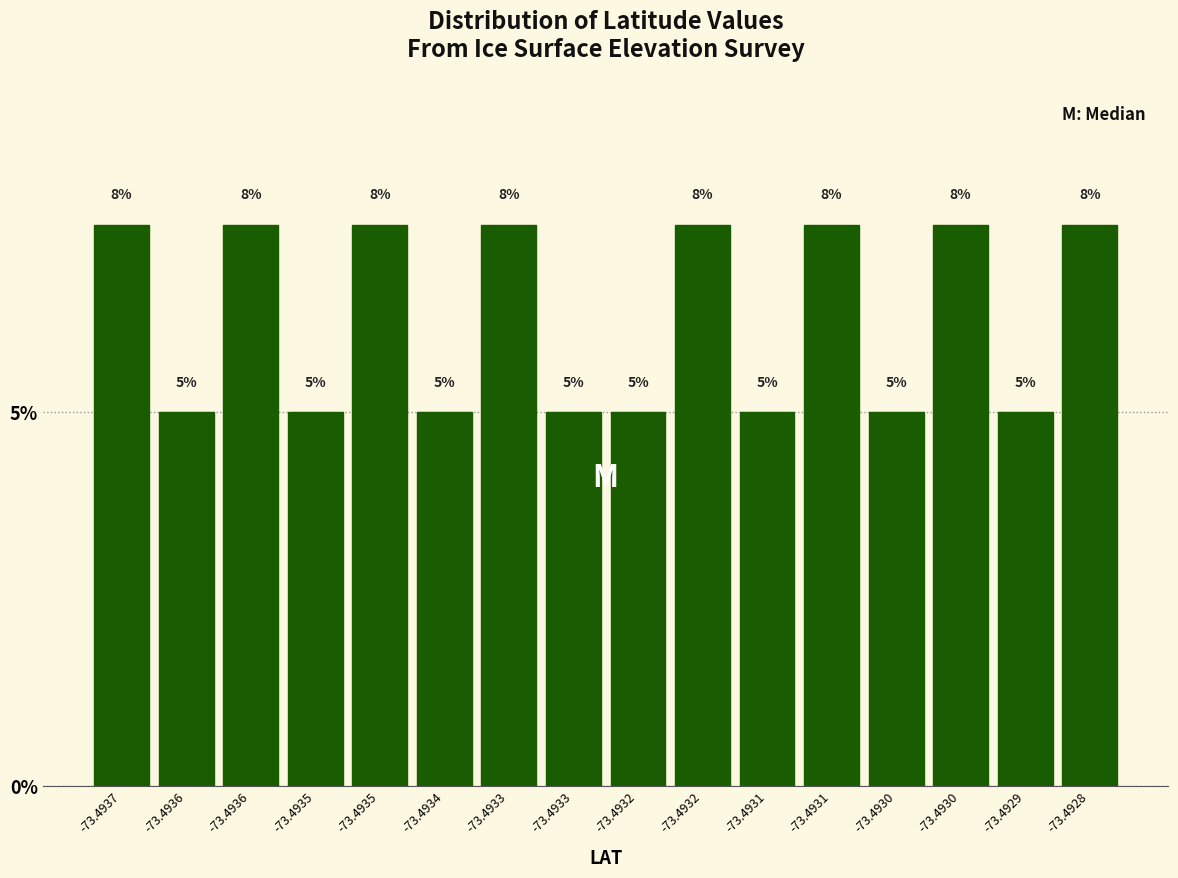

How many distinct data groups are displayed?

1